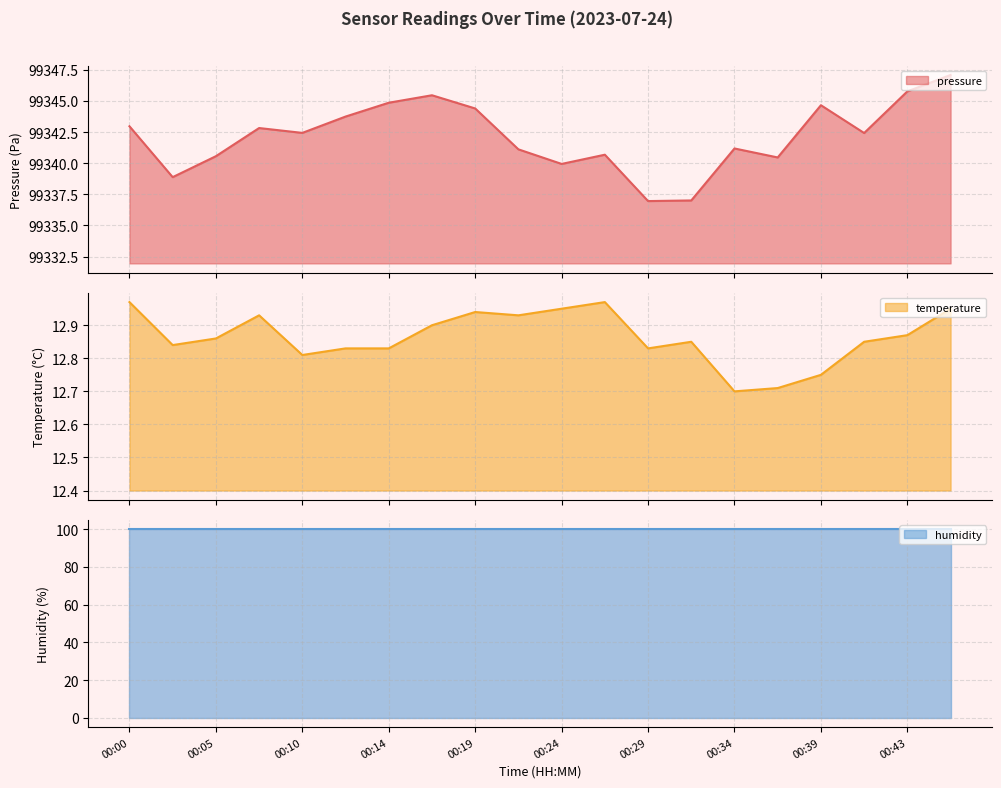

What is the difference between the second highest and second lowest values in the temperature series?

0.3